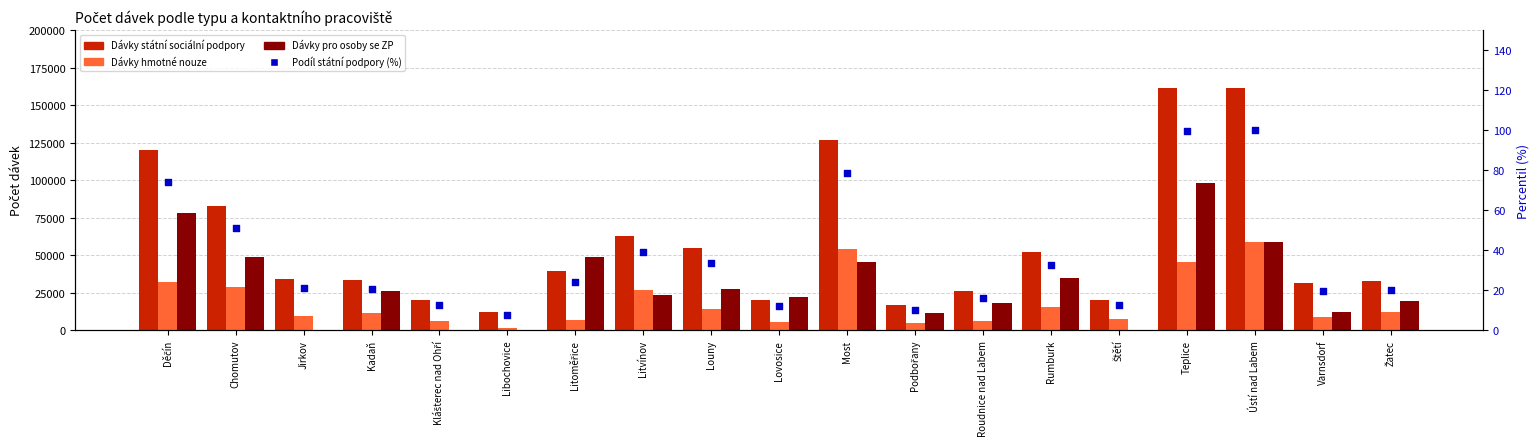

Which series has the largest total across all categories?

Dávky státní sociální podpory